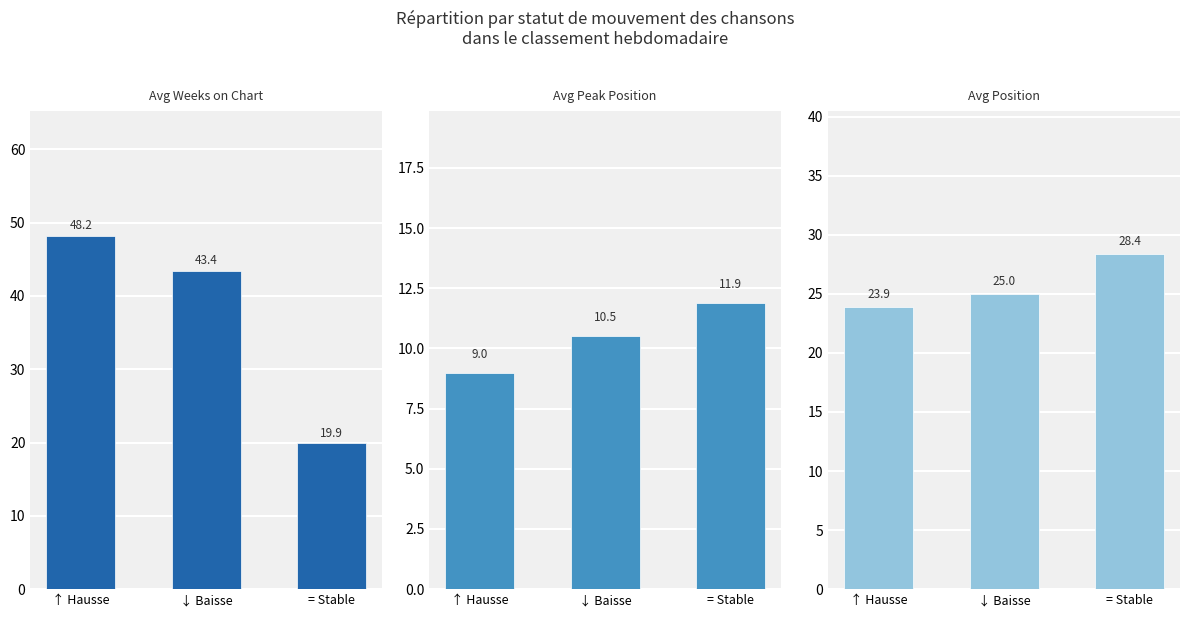

Which series has the largest range (max minus min)?

Avg Weeks on Chart